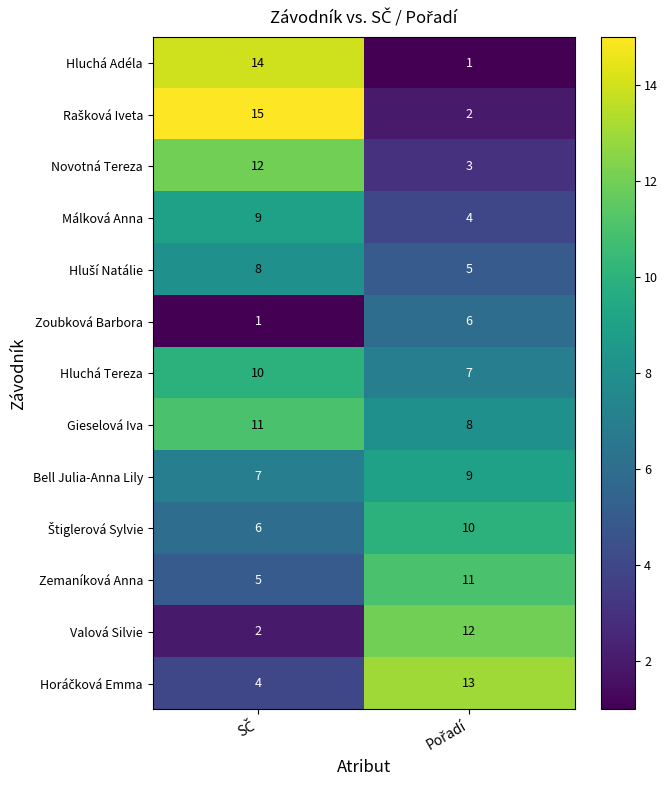

Which series has the largest total across all categories?

Gieselová Iva